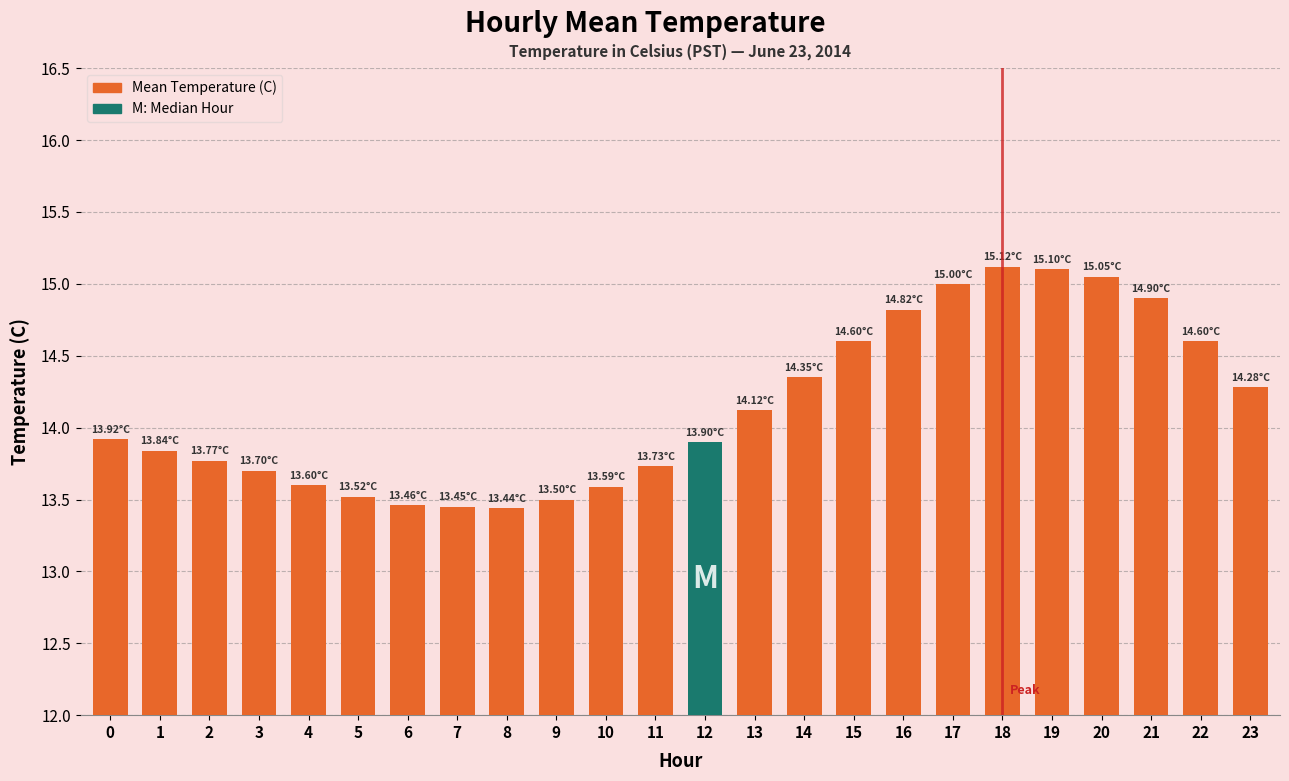

Which has a higher value, 21 or 18?

18